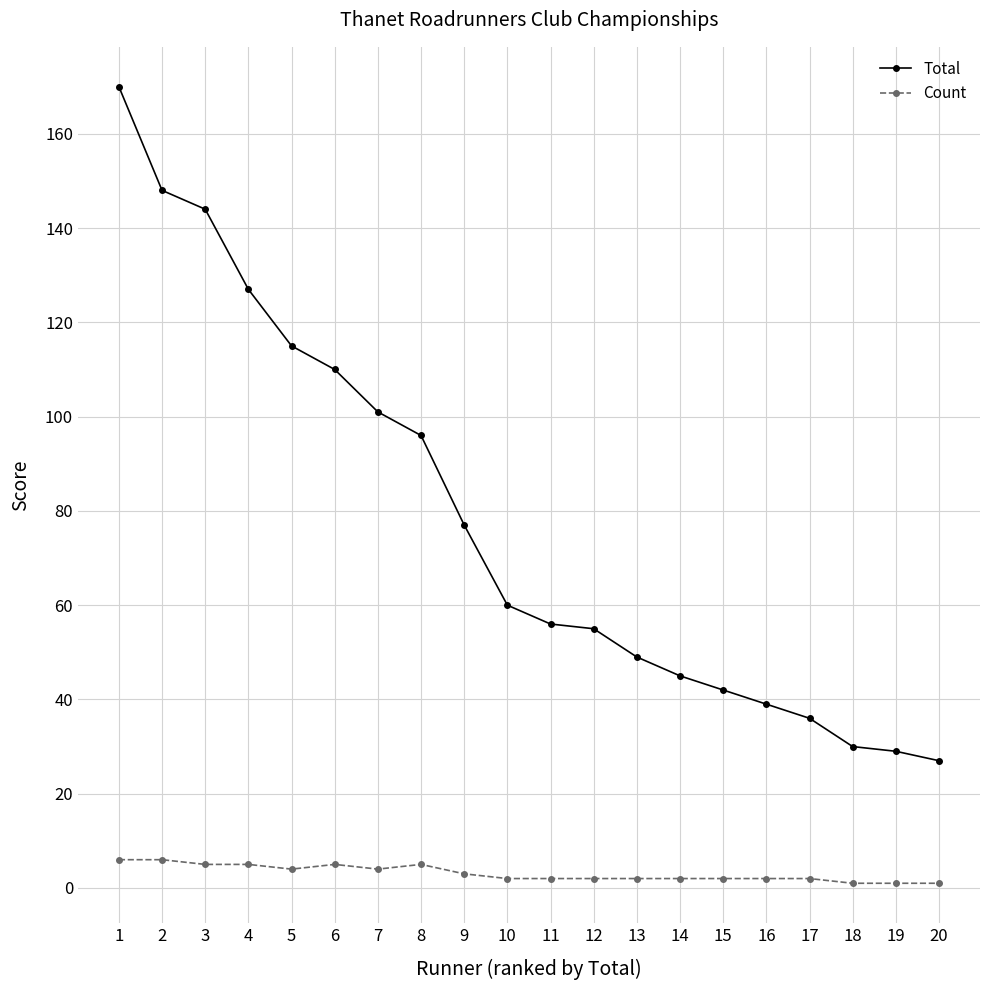

Which series has the widest spread of values?

Total